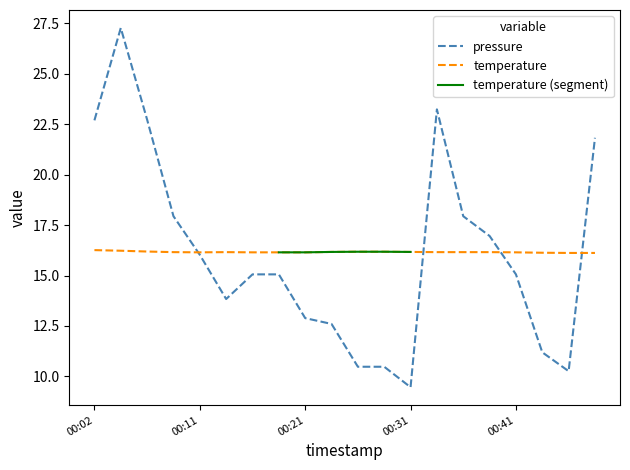

What is the lowest value of the temperature series?

16.1